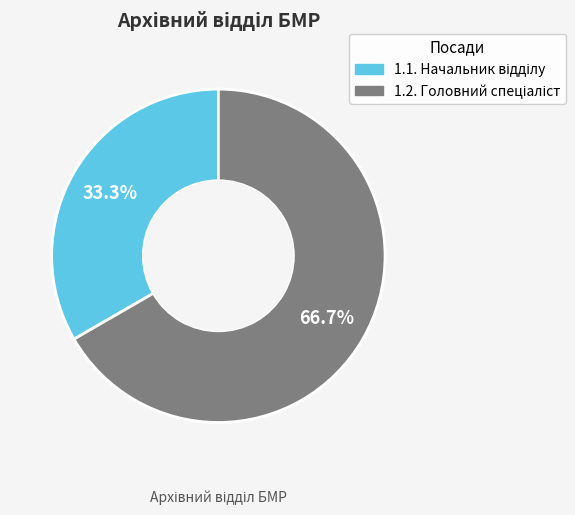

To the nearest percent, what is the difference between the 1.2. and 1.1. slice percentages?

33%